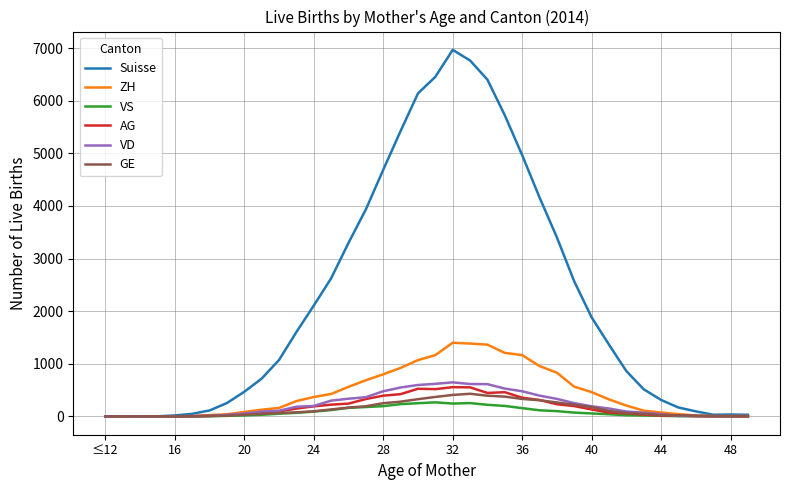

Which series has the widest spread of values?

Suisse